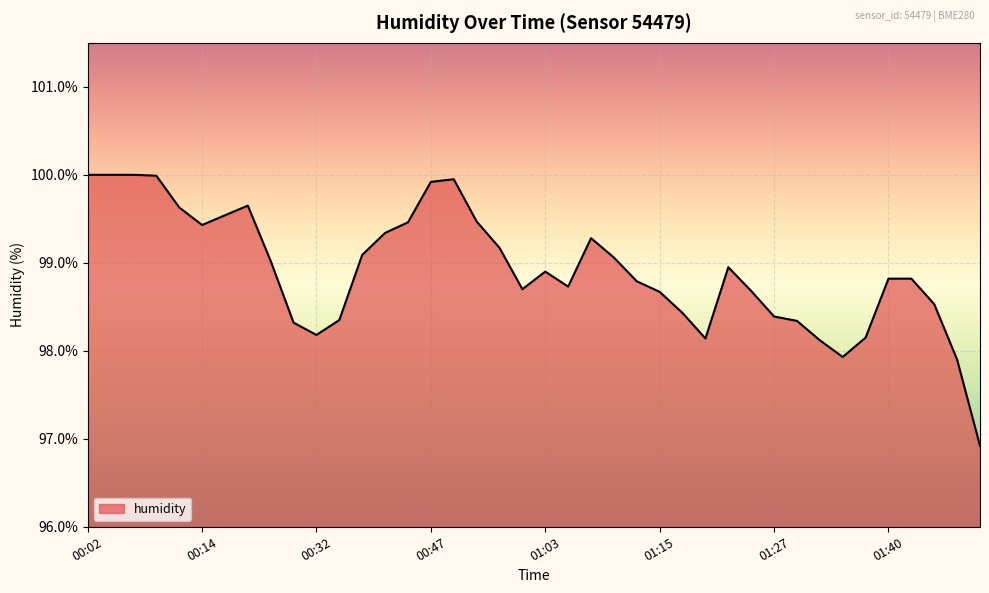

What is the greatest value displayed?

100.0